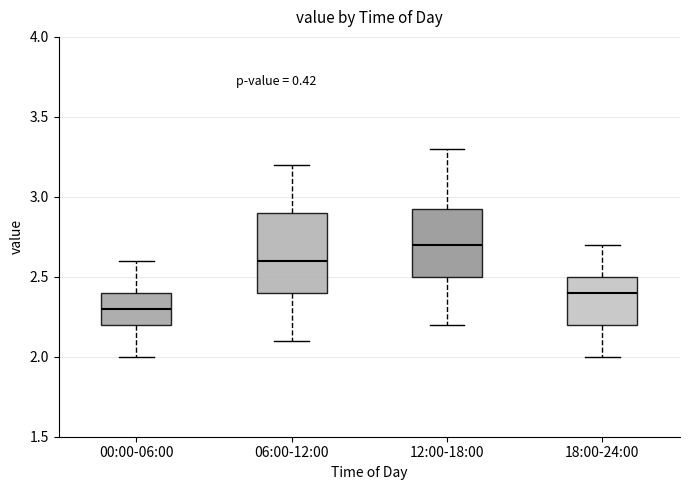

Reading left to right, read every box against the y-axis: the position of its median line, the range the box covers, and the ends of its whiskers. The values are not printed on the chart, so give them approximately, as read against the axis.

00:00-06:00: median 2.30, box 2.20 to 2.40, whiskers 2.00 to 2.60
06:00-12:00: median 2.60, box 2.40 to 2.90, whiskers 2.10 to 3.20
12:00-18:00: median 2.70, box 2.50 to 2.95, whiskers 2.20 to 3.30
18:00-24:00: median 2.40, box 2.20 to 2.50, whiskers 2.00 to 2.70